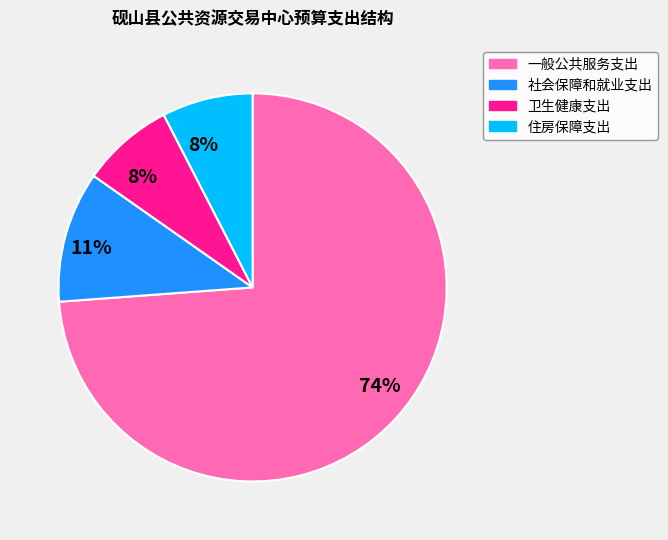

To the nearest percent, what is the average slice percentage?

25%